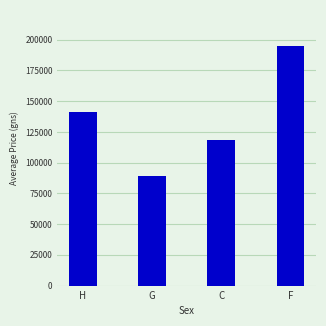

True or false: the data shows 77123 at C.

False